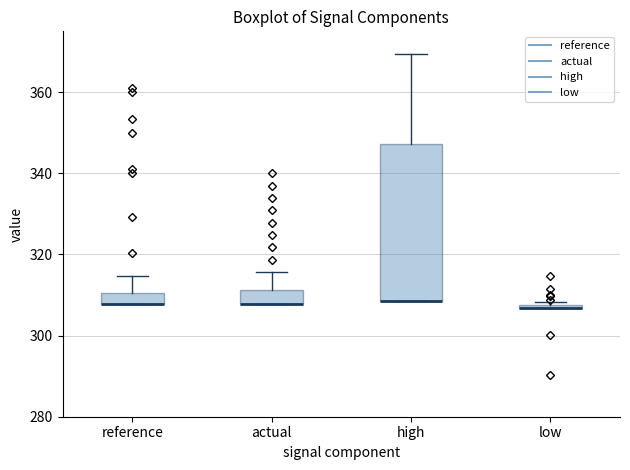

Where does the upper whisker of the box for reference end on the y-axis? The values are not printed on the chart, so give them approximately, as read against the axis.

314